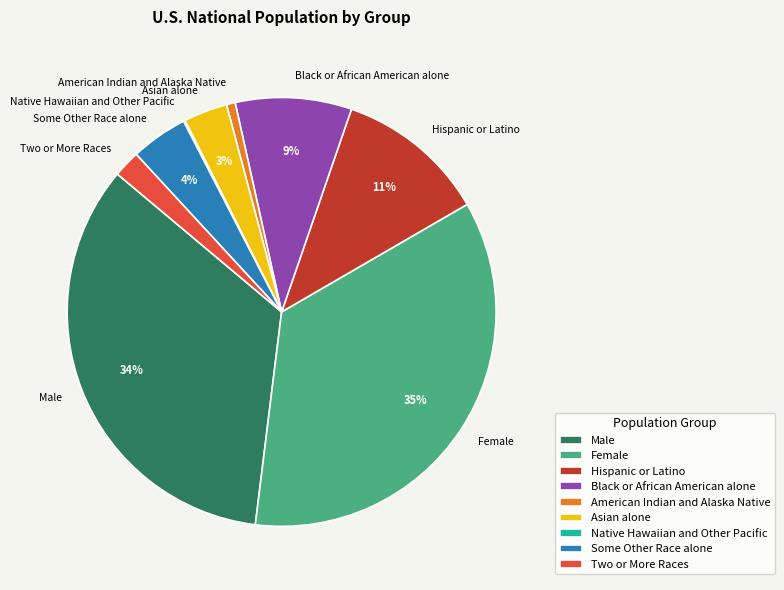

What percentage is the Some Other Race alone slice, to the nearest percent?

4%